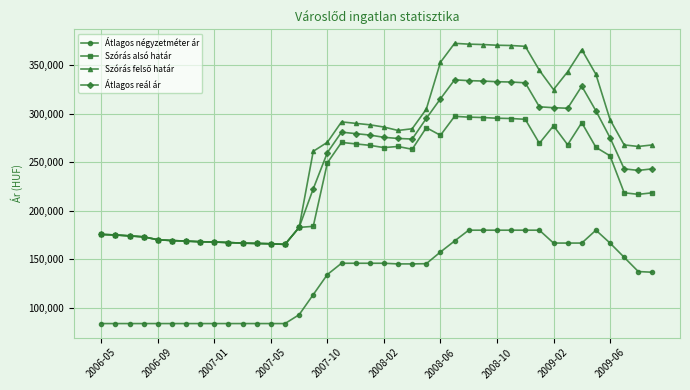

True or false: Átlagos négyzetméter ár and Átlagos reál ár cross at least once.

False